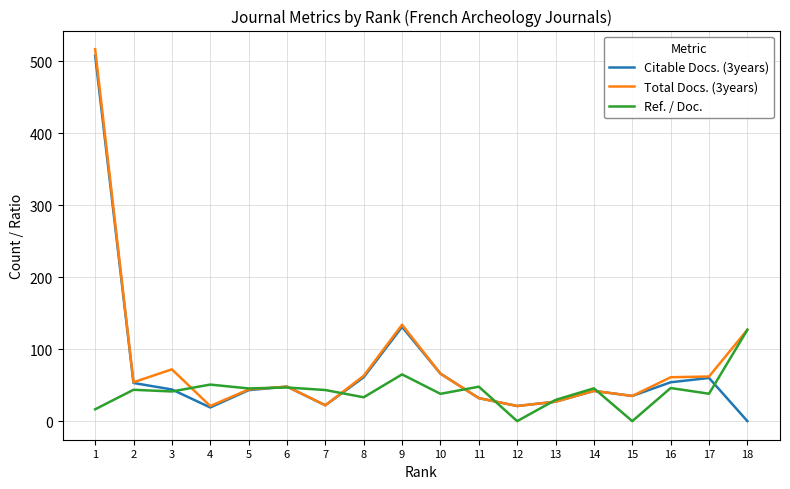

Which label corresponds to the largest value in the chart?

1